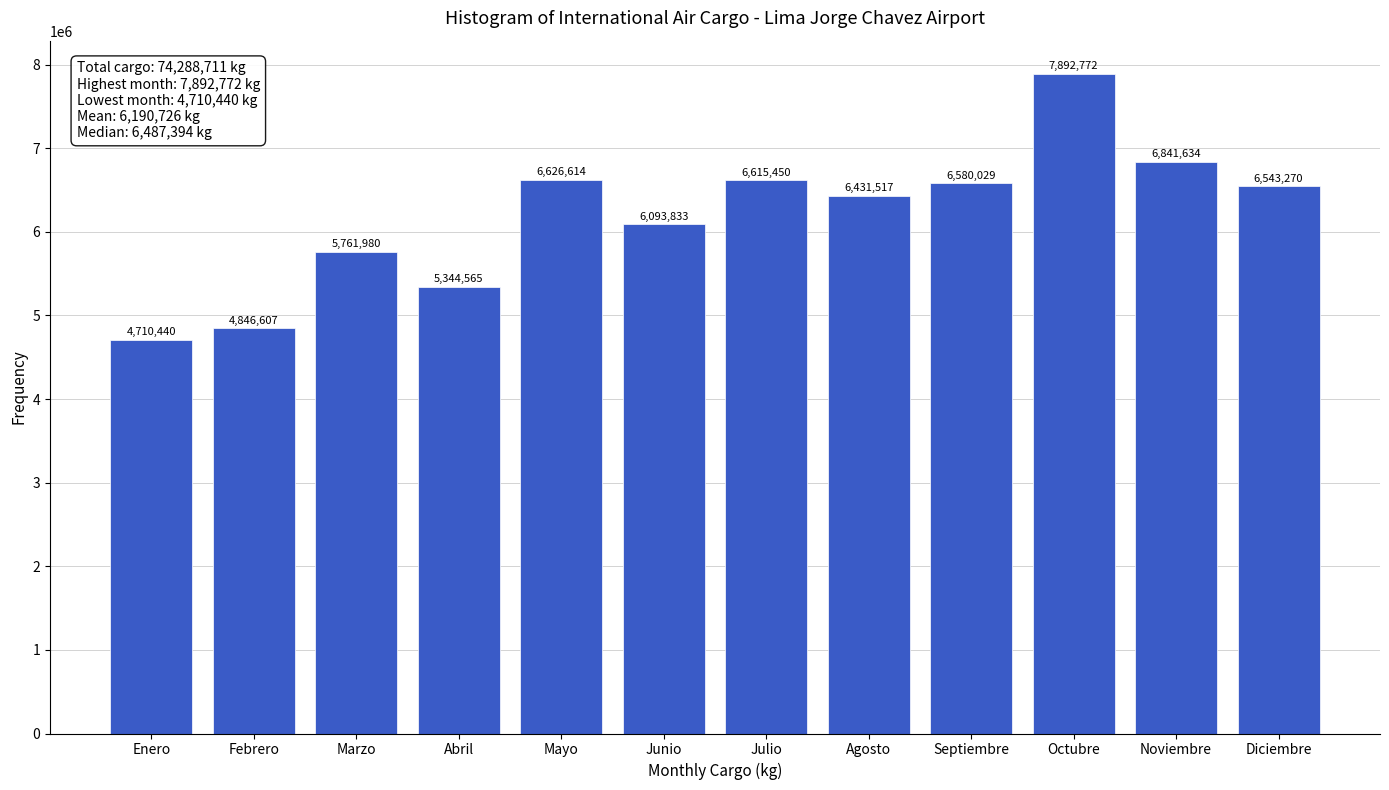

Reading left to right, what are all the values shown in this chart?

Enero=4710440	Febrero=4846607	Marzo=5761980	Abril=5344565	Mayo=6626614	Junio=6093833	Julio=6615450	Agosto=6431517	Septiembre=6580029	Octubre=7892772	Noviembre=6841634	Diciembre=6543270